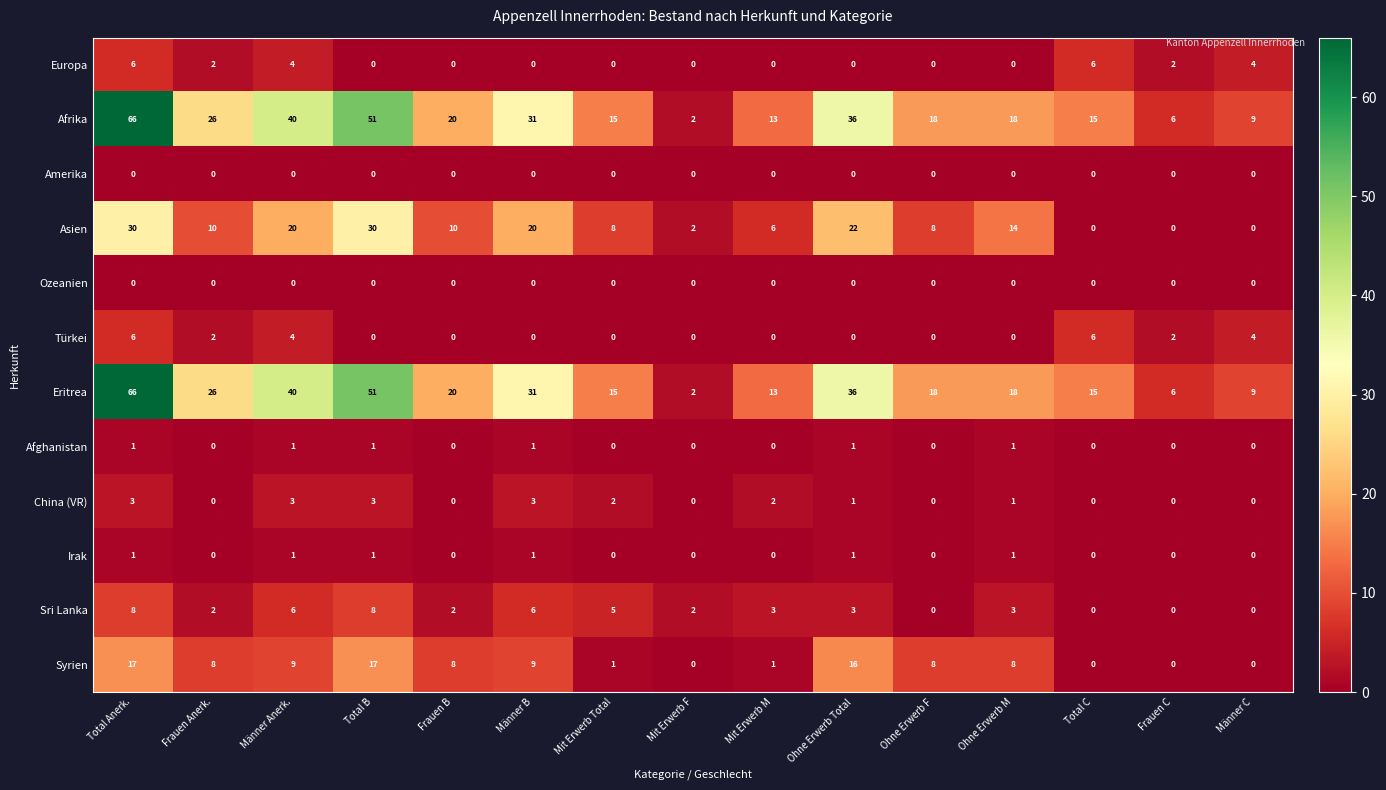

At which label does Eritrea reach its peak?

Total Anerk.